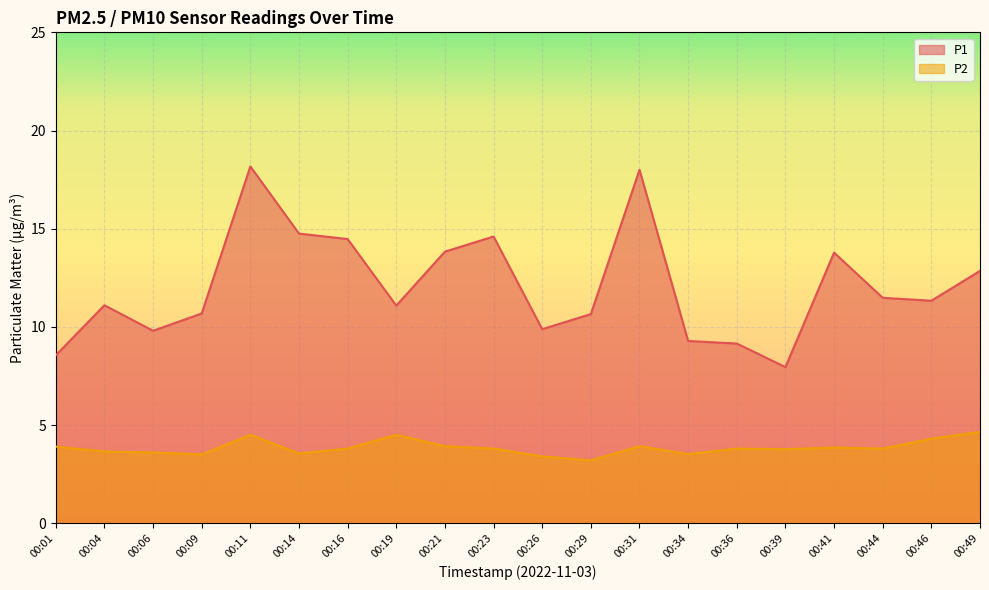

True or false: P2 and P1 cross at least once.

False